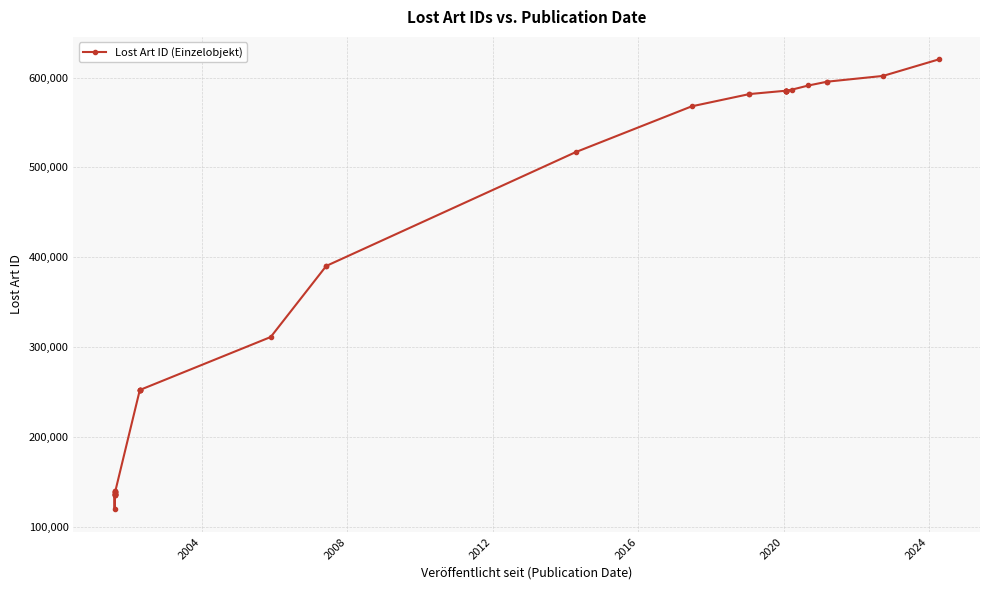

What is the average value?

375556